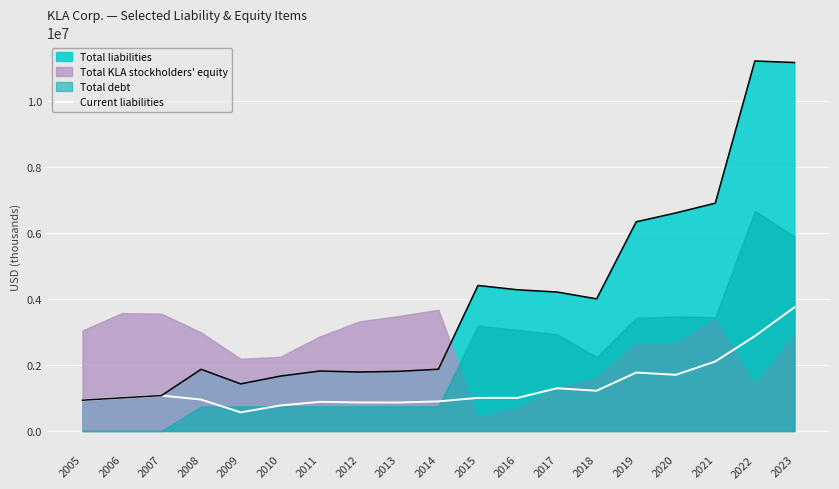

True or false: the data shows 388102 at 2007.

False